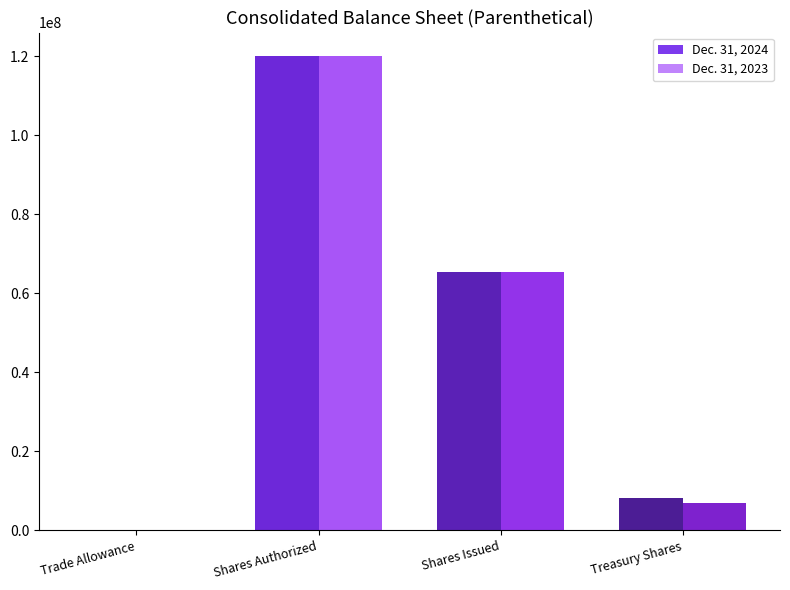

What is the total value across all series at Shares Issued?

130944000